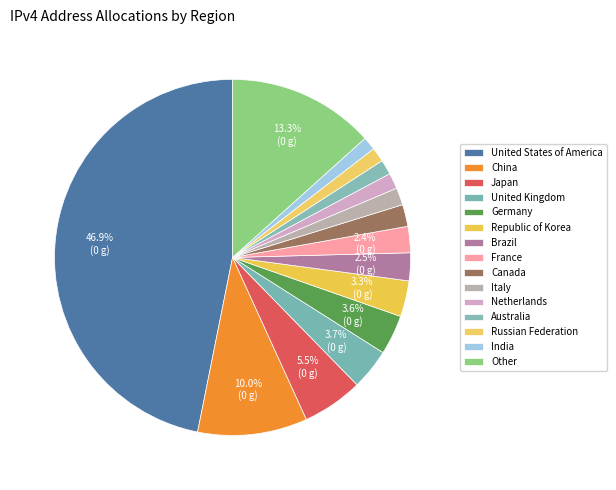

To the nearest percent, what is the difference between the largest and smallest slice percentages?

46%